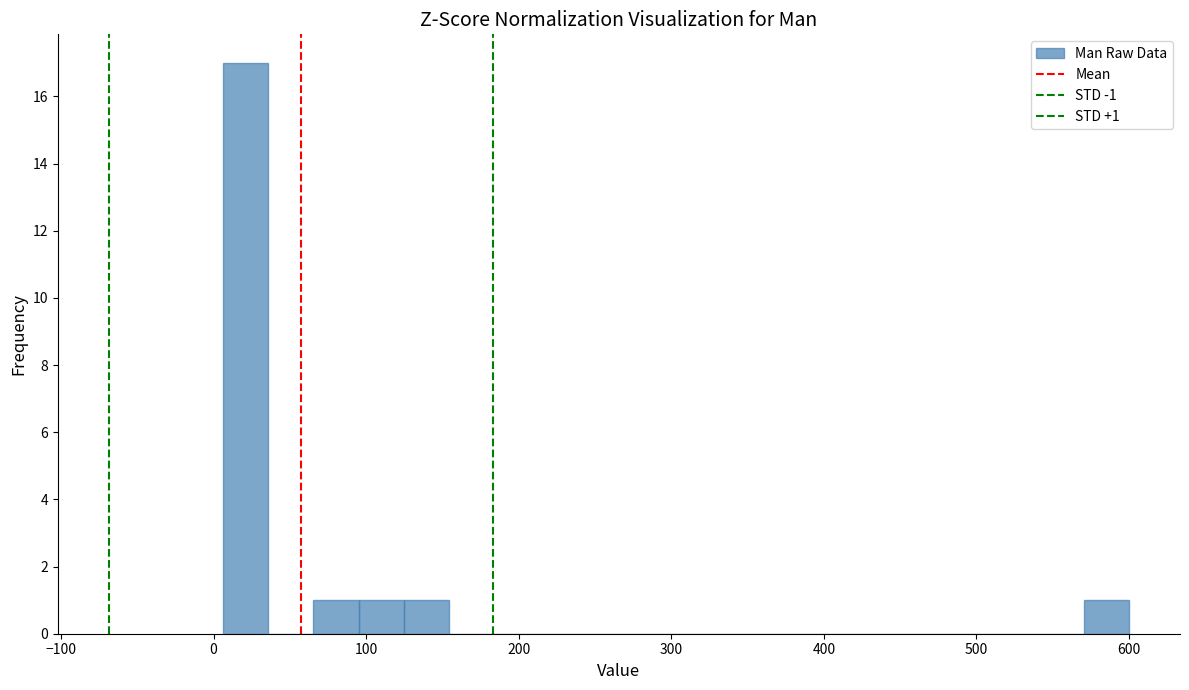

Around what value on the x-axis is the tallest bar? Give the approximate position of its centre, as read against the axis.

20